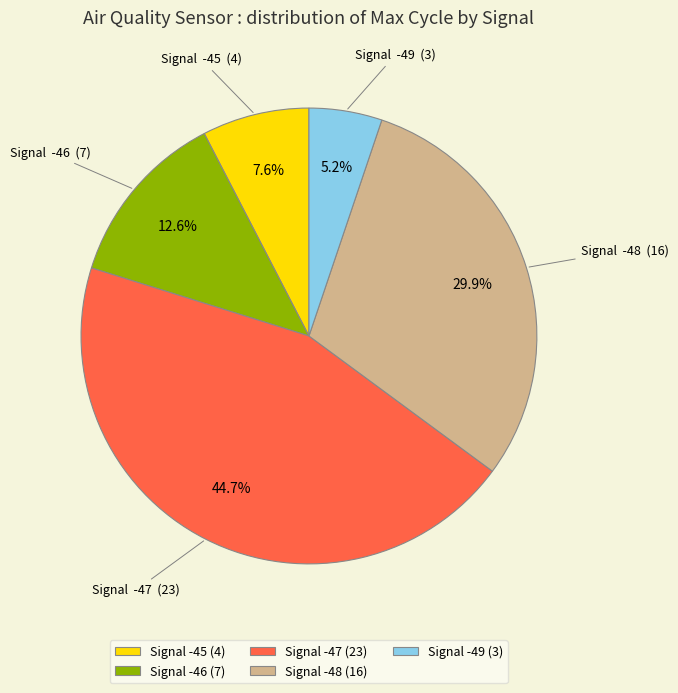

Approximately how many times larger is the value at Signal -46 compared to Signal -49?

2.4